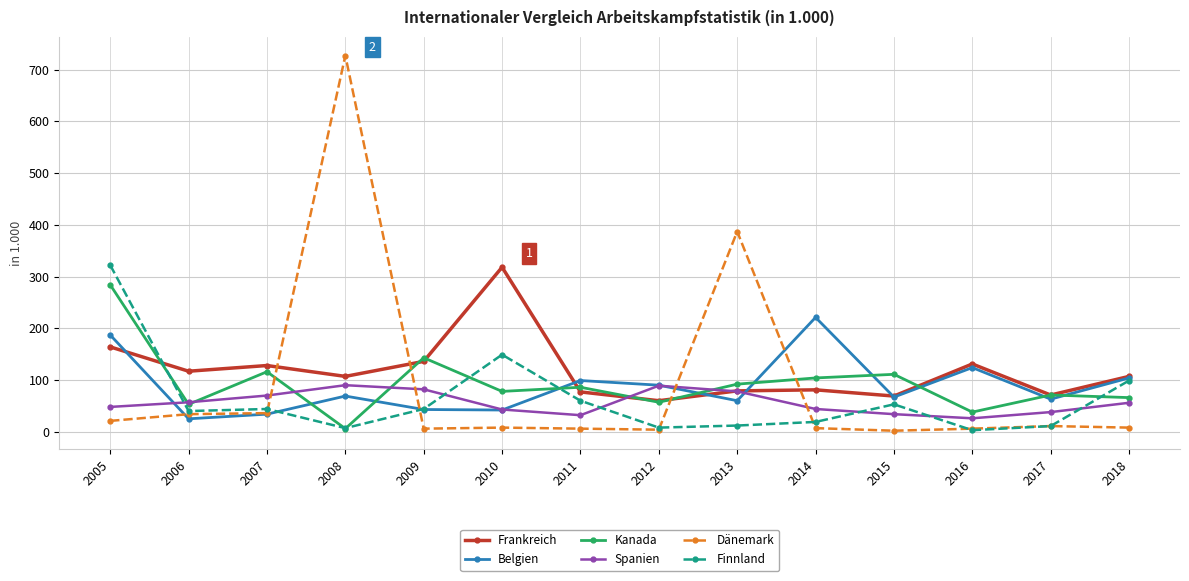

What are all the series names shown in the legend?

Frankreich, Belgien, Kanada, Spanien, Dänemark, Finnland